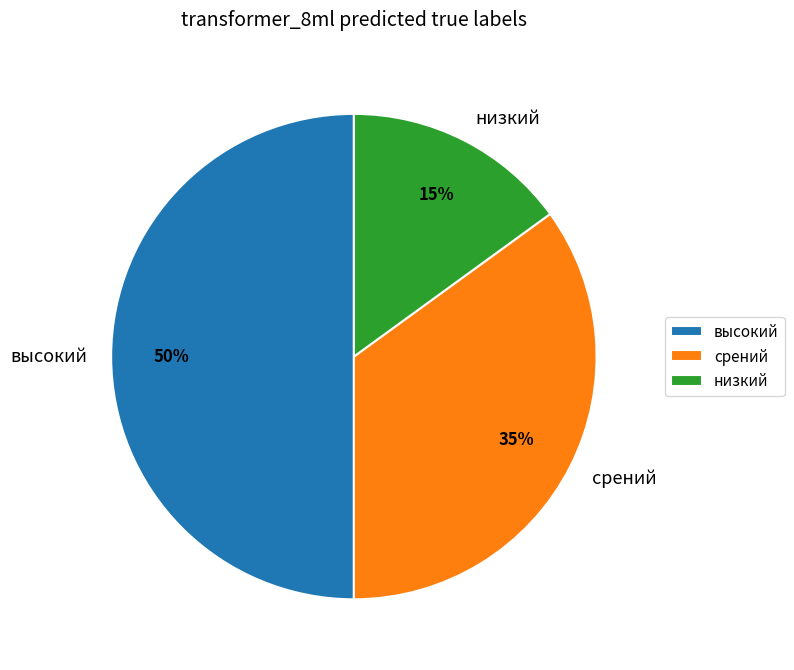

Is низкий the majority of the pie?

No